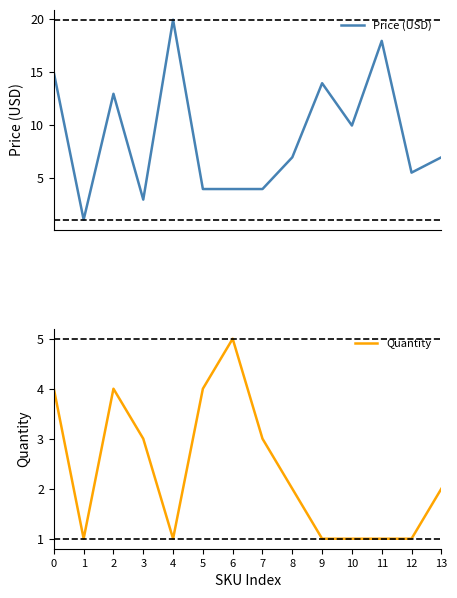

What is the difference between the maximum and second lowest values in the Quantity series?

4